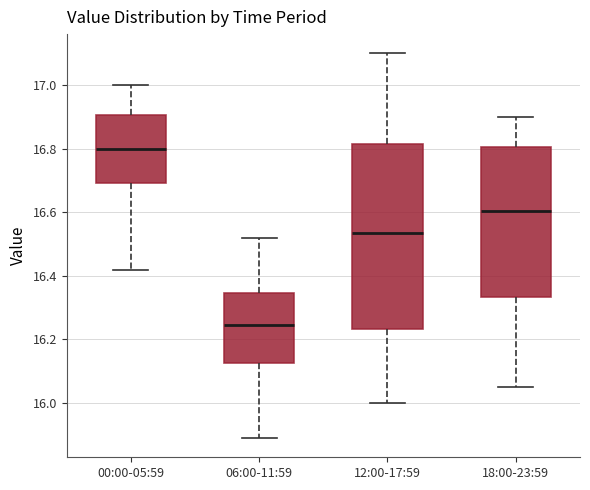

Reading left to right, transcribe this box plot: for each box, give where its median line is, the range the box spans, and where its two whiskers end, as read against the y-axis. The values are not printed on the chart, so give them approximately, as read against the axis.

00:00-05:59: median 16.80, box 16.70 to 16.90, whiskers 16.42 to 17.00
06:00-11:59: median 16.24, box 16.12 to 16.34, whiskers 15.90 to 16.52
12:00-17:59: median 16.54, box 16.24 to 16.82, whiskers 16.00 to 17.10
18:00-23:59: median 16.60, box 16.34 to 16.80, whiskers 16.06 to 16.90